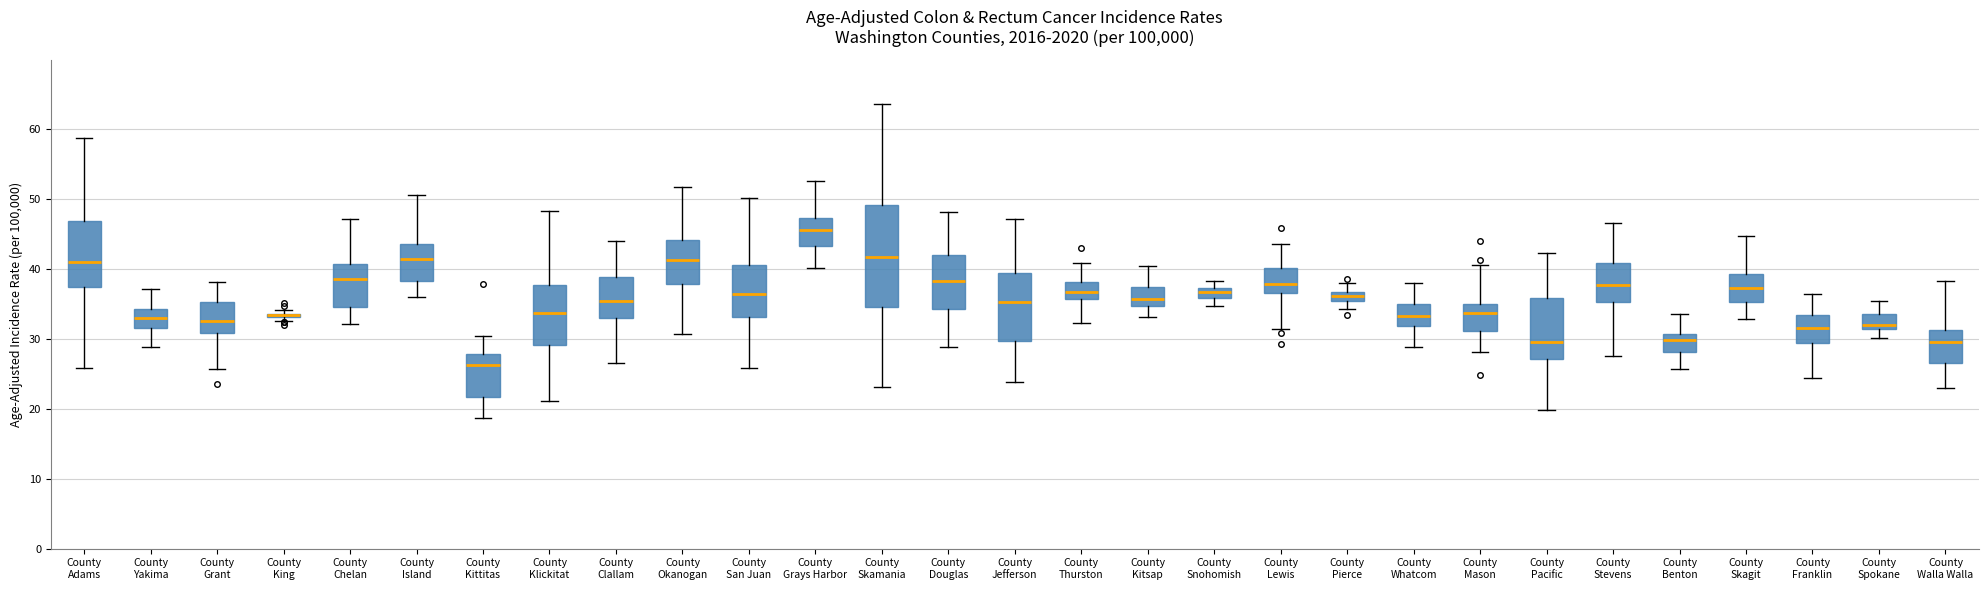

Comparing the boxes themselves (not the whiskers), which one is the tallest?

County Skamania